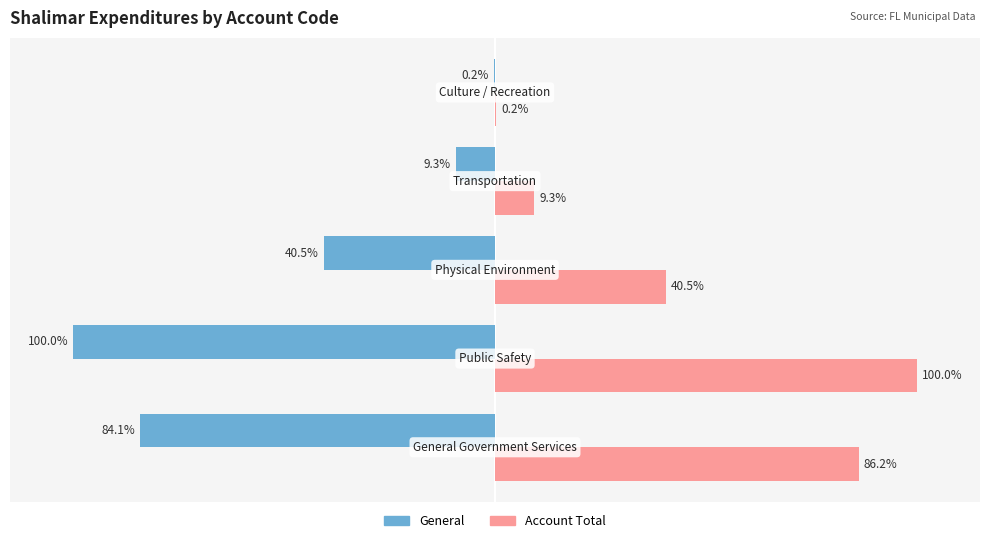

Which series has the largest total across all categories?

Account Total